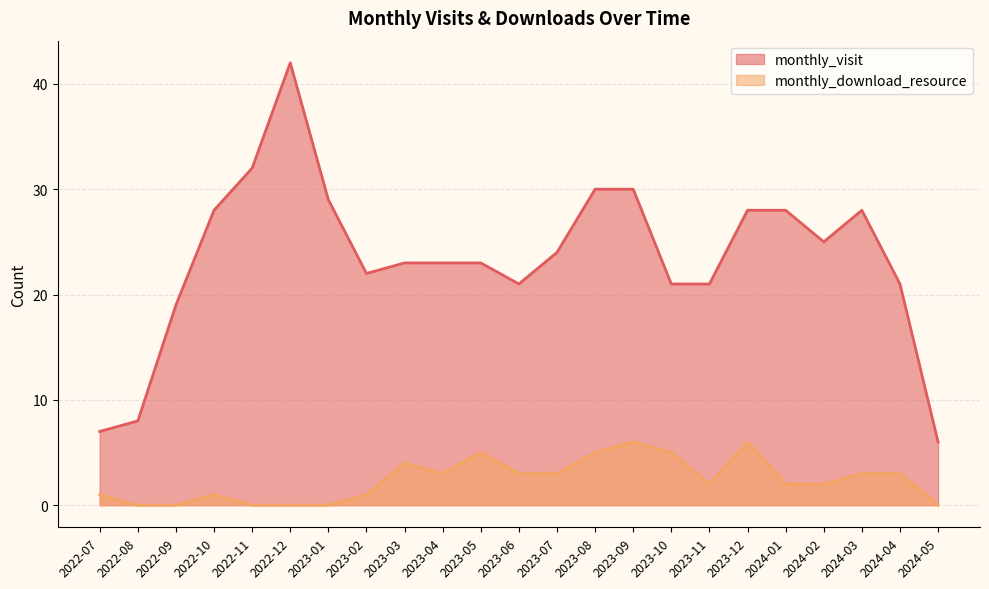

Does the chart display data point markers on the line(s)?

No